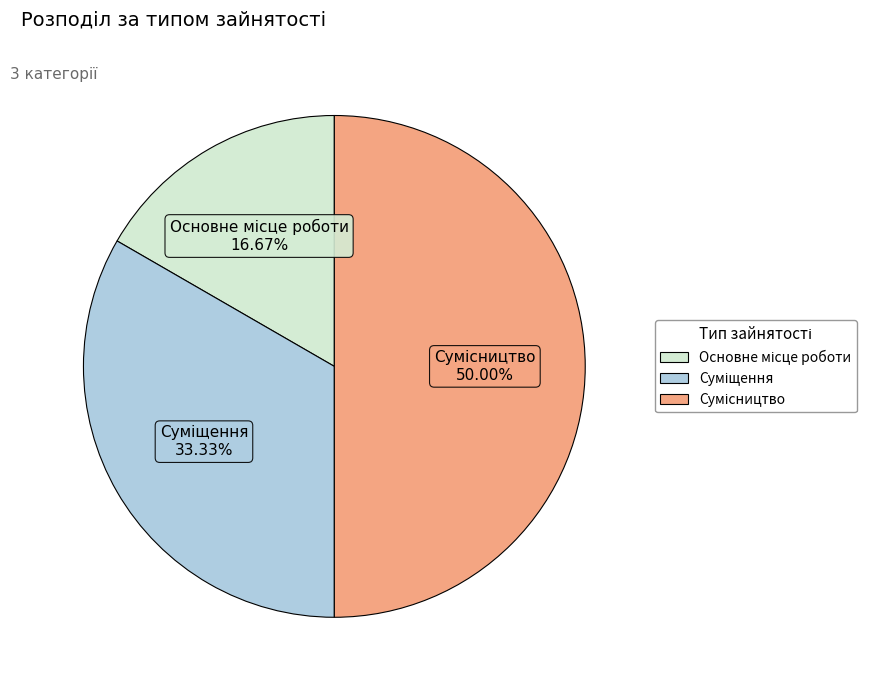

What is the smallest slice in the pie chart?

Основне місце роботи